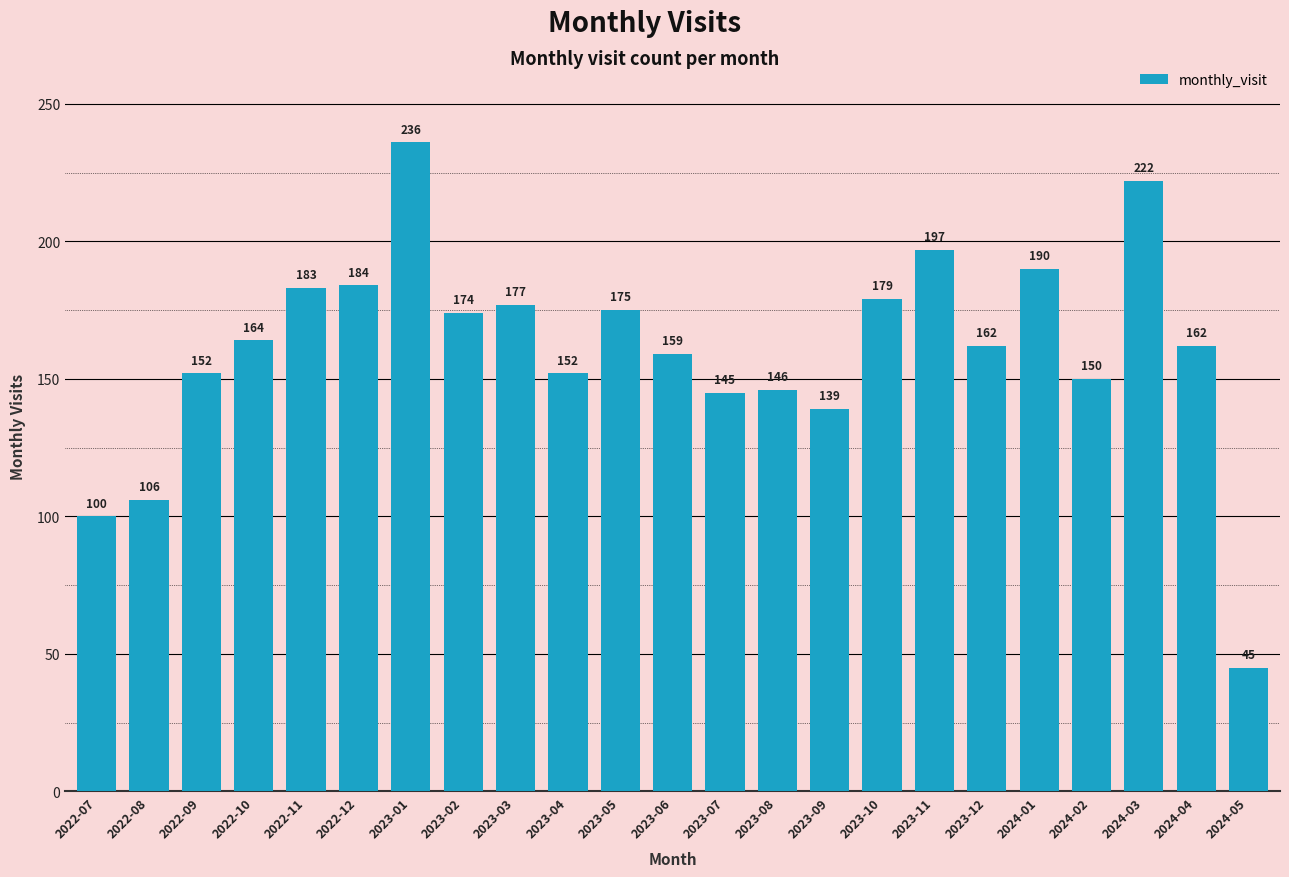

What is the label of the 12th bar from the left?

2023-06